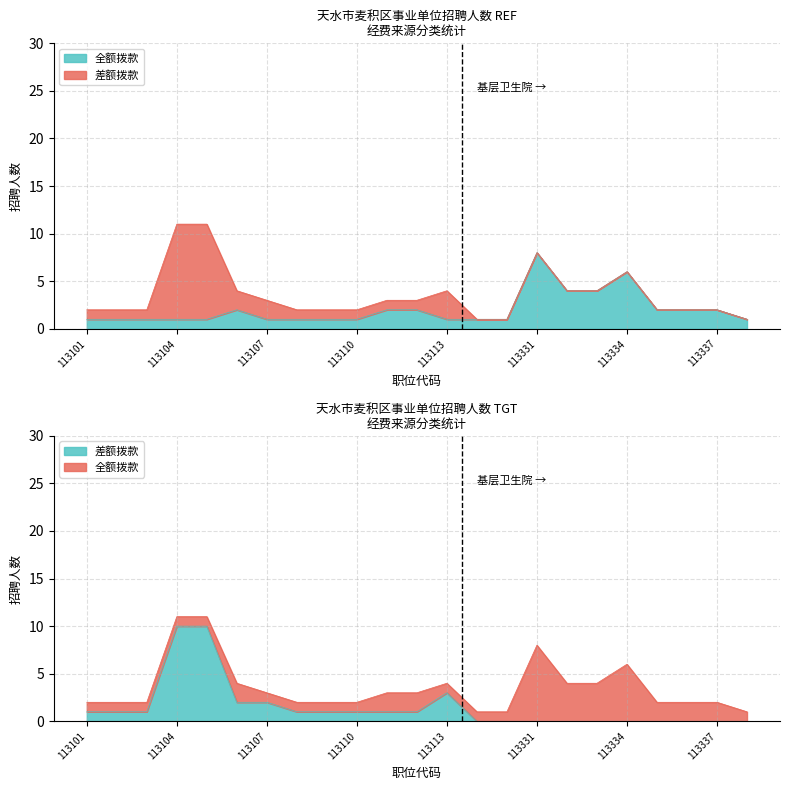

What is the value of the 差额拨款 point at the 3rd from the left?

1